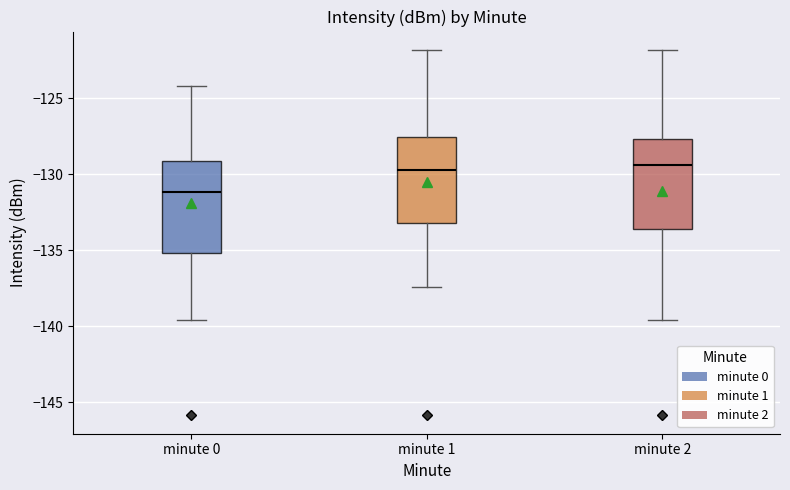

Reading left to right, transcribe this box plot: for each box, give where its median line is, the range the box spans, and where its two whiskers end, as read against the y-axis. The values are not printed on the chart, so give them approximately, as read against the axis.

minute 0: median -131.0, box -135.0 to -129.0, whiskers -139.5 to -124.0
minute 1: median -129.5, box -133.0 to -127.5, whiskers -137.5 to -122.0
minute 2: median -129.5, box -133.5 to -127.5, whiskers -139.5 to -122.0